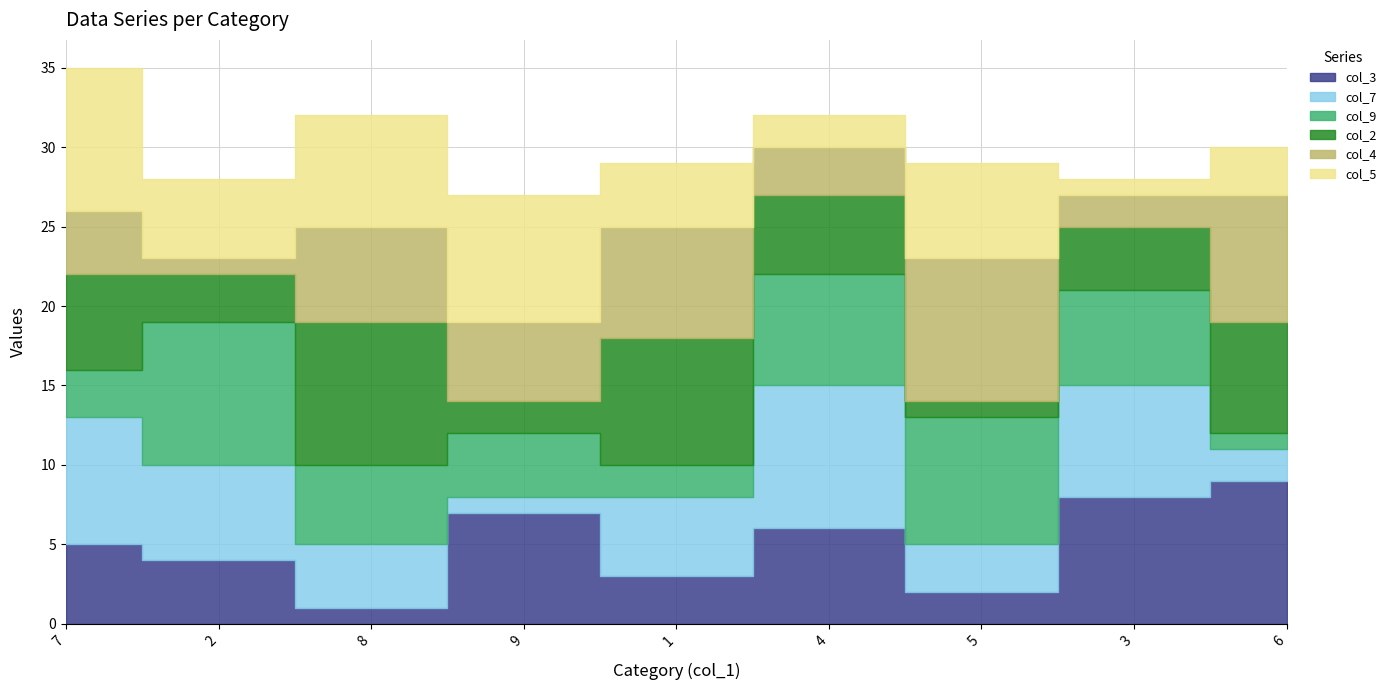

How many data points does each series have?

9